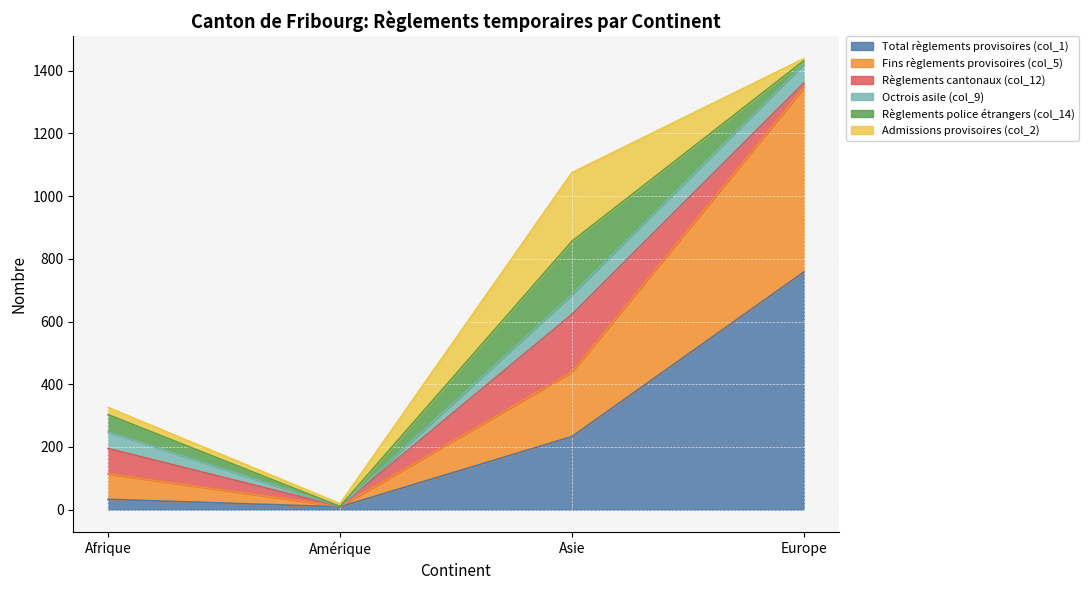

What is the value of the Admissions provisoires (col_2) point at the 2nd from the left?

9